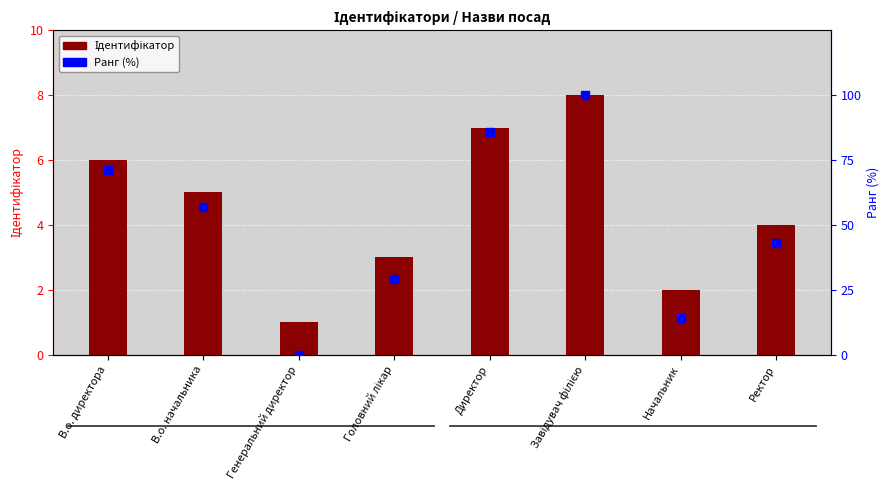

Which series reaches the maximum Y coordinate?

Ранг (%)